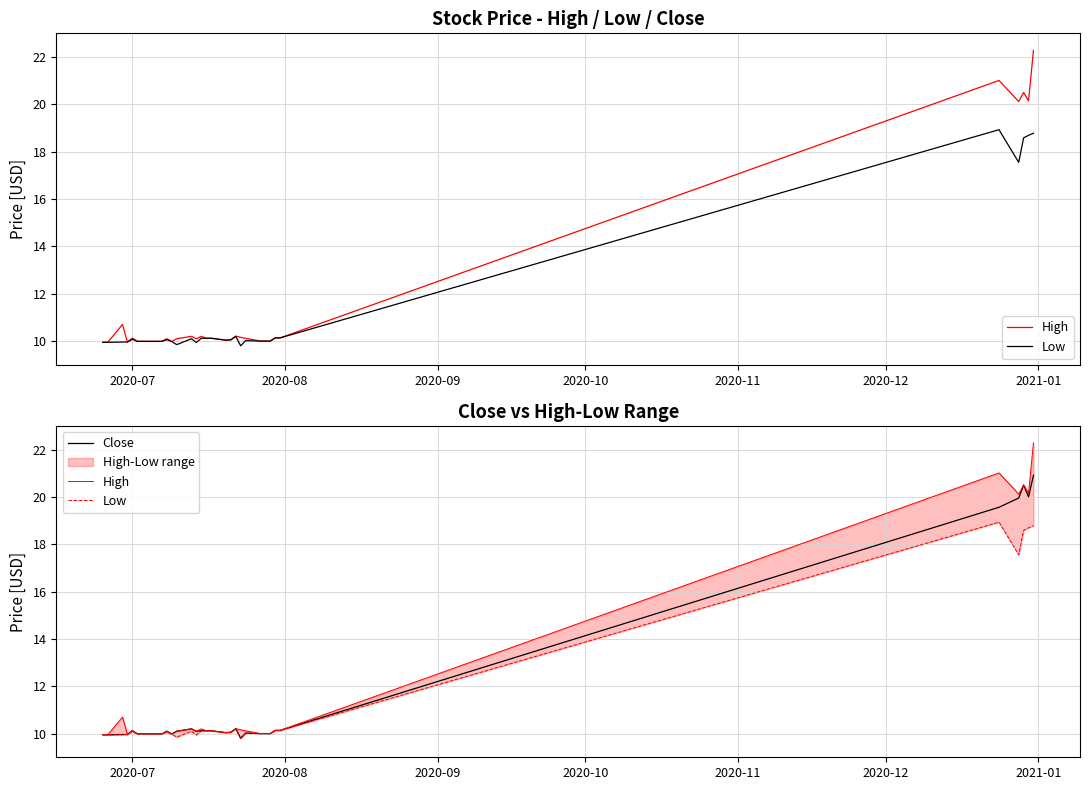

Which series has the largest total across all categories?

High